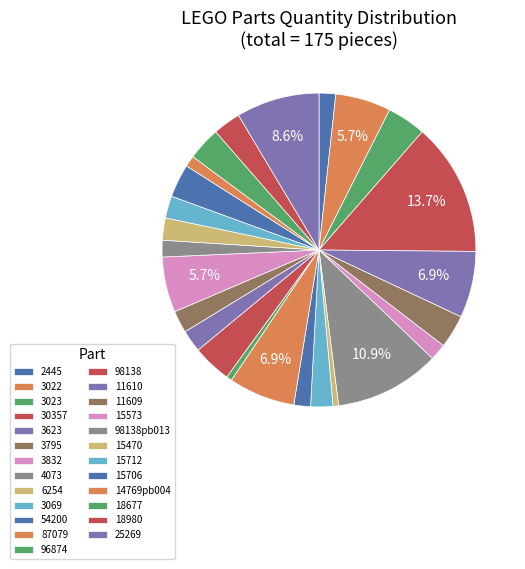

Which category has the biggest portion of the pie?

30357